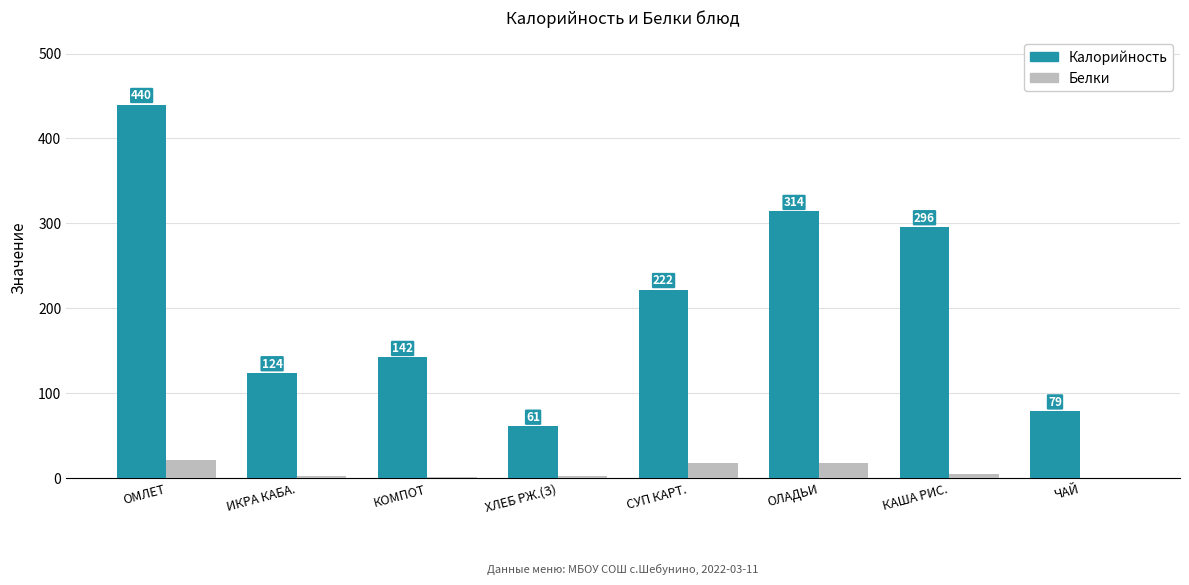

Is it true that Белки equals 2.0 at ХЛЕБ РЖ.(З)?

True